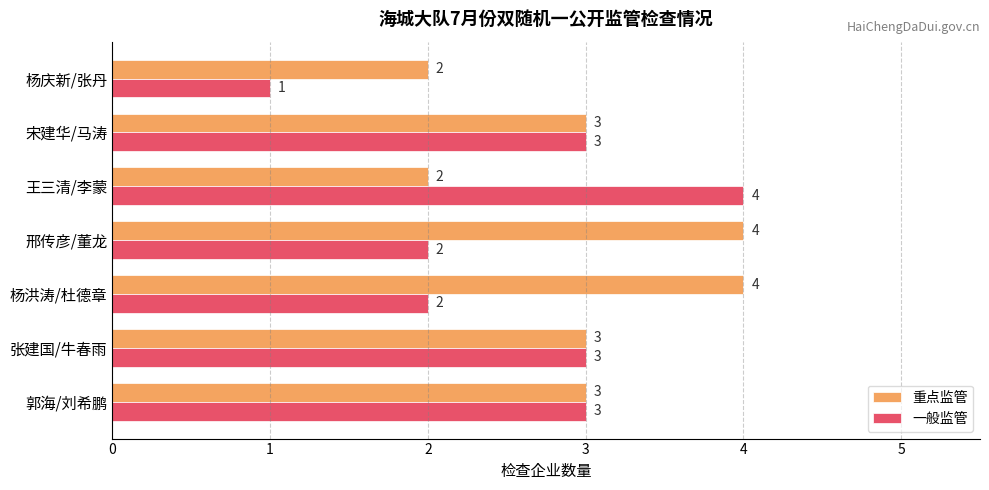

List the series in order of their overall mean, highest first.

重点监管, 一般监管